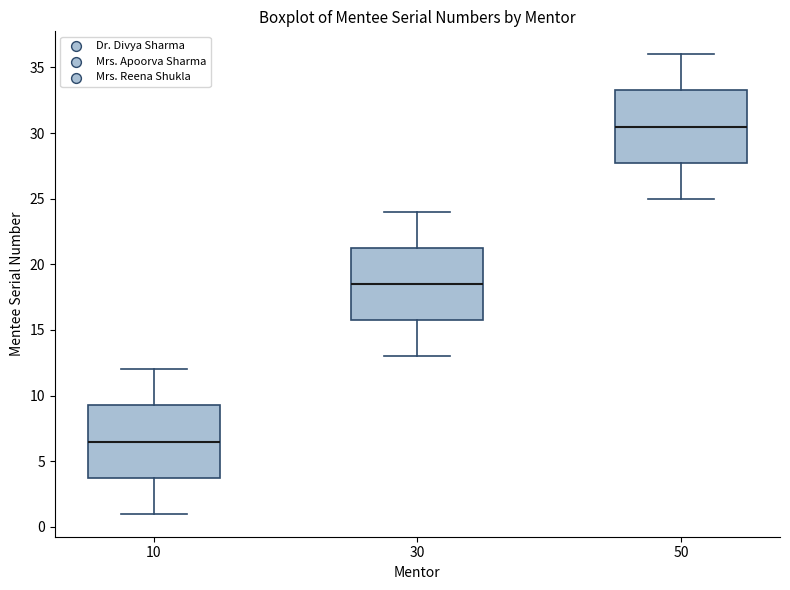

Where is the upper edge of the box at x = 30 on the y-axis? The values are not printed on the chart, so give them approximately, as read against the axis.

21.5